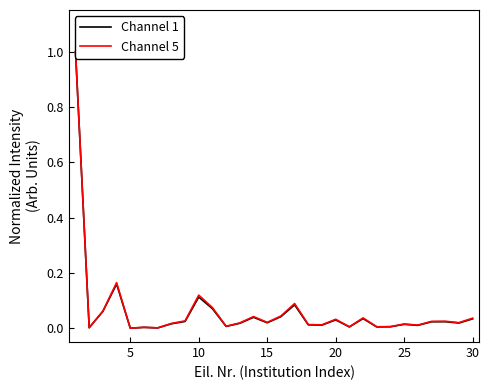

What is the highest value of the Channel 5 series?

1.0